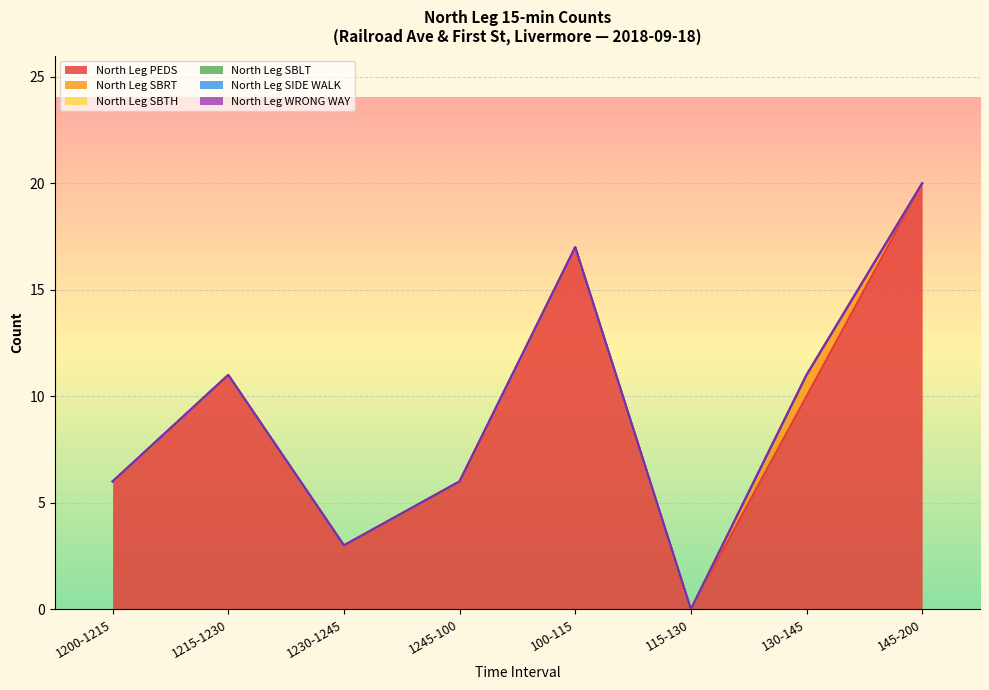

Reading right to left, transcribe all the data shown in this chart.

North Leg PEDS: 145-200=20	130-145=10	115-130=0	100-115=17	1245-100=6	1230-1245=3	1215-1230=11	1200-1215=6
North Leg SBRT: 145-200=0	130-145=1	115-130=0	100-115=0	1245-100=0	1230-1245=0	1215-1230=0	1200-1215=0
North Leg SBTH: 145-200=0	130-145=0	115-130=0	100-115=0	1245-100=0	1230-1245=0	1215-1230=0	1200-1215=0
North Leg SBLT: 145-200=0	130-145=0	115-130=0	100-115=0	1245-100=0	1230-1245=0	1215-1230=0	1200-1215=0
North Leg SIDE WALK: 145-200=0	130-145=0	115-130=0	100-115=0	1245-100=0	1230-1245=0	1215-1230=0	1200-1215=0
North Leg WRONG WAY: 145-200=0	130-145=0	115-130=0	100-115=0	1245-100=0	1230-1245=0	1215-1230=0	1200-1215=0